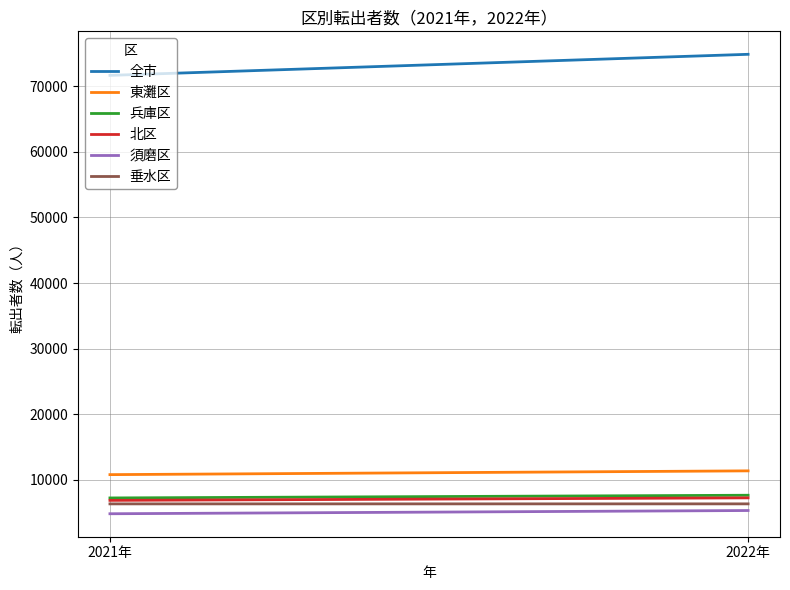

Which category has the highest value in the 北区 series?

2022年